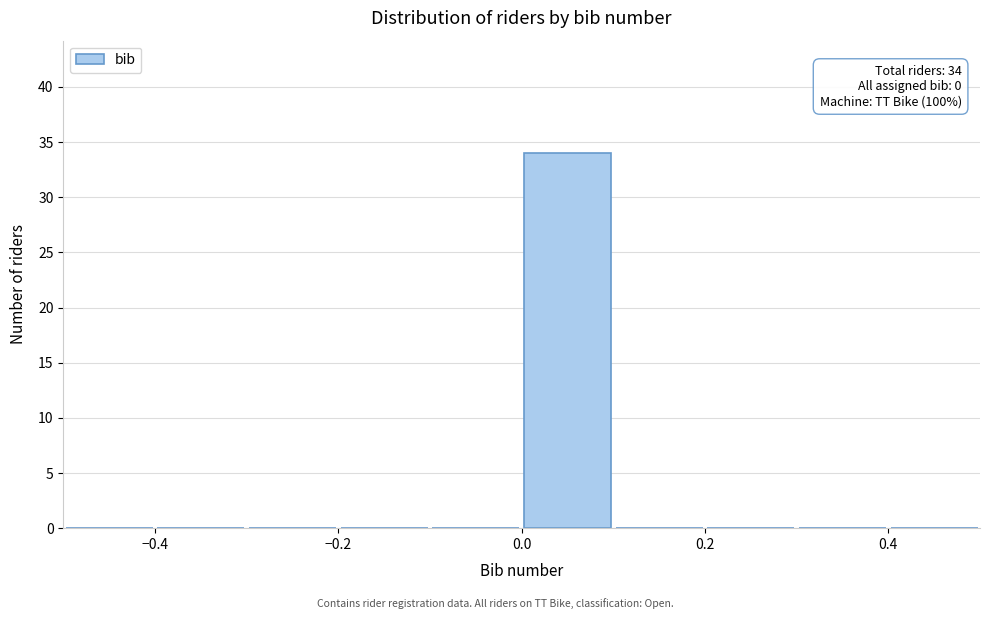

Over which range of the x-axis is the bar tallest?

0.0 to 0.1